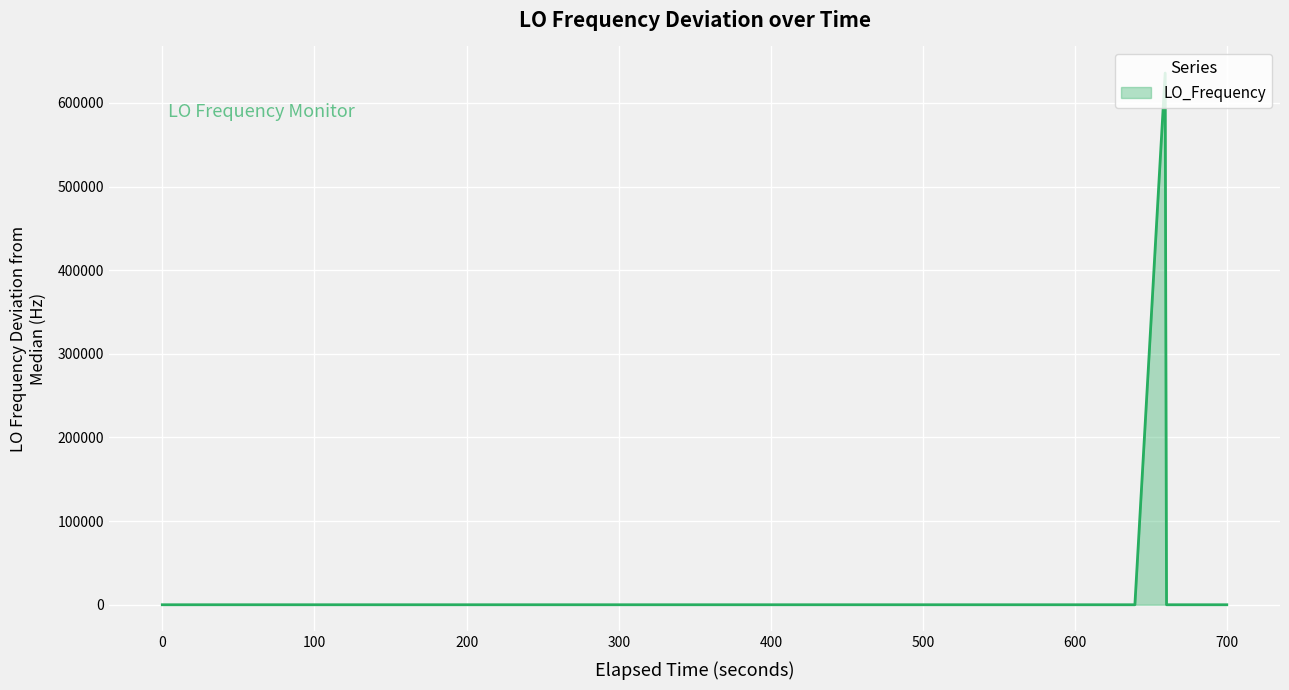

What is the greatest value displayed?

635706.3